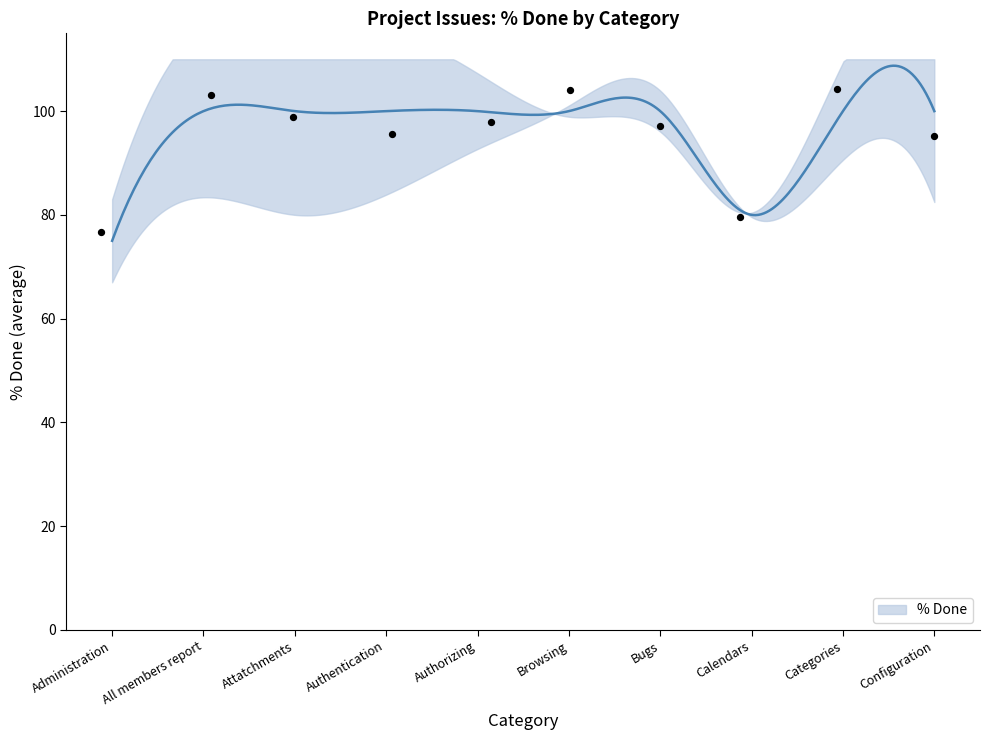

What is the change in value from Browsing to Calendars?

-20